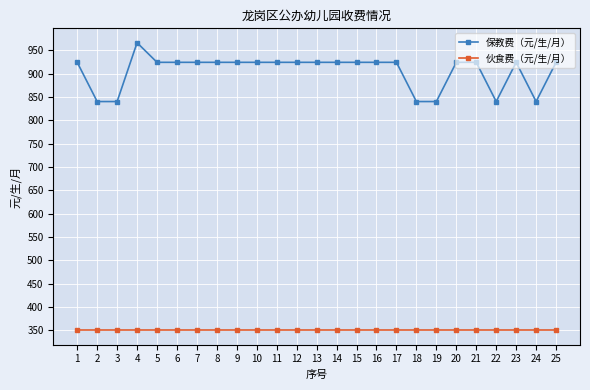

True or false: 保教费（元/生/月） and 伙食费（元/生/月） intersect in this chart.

False